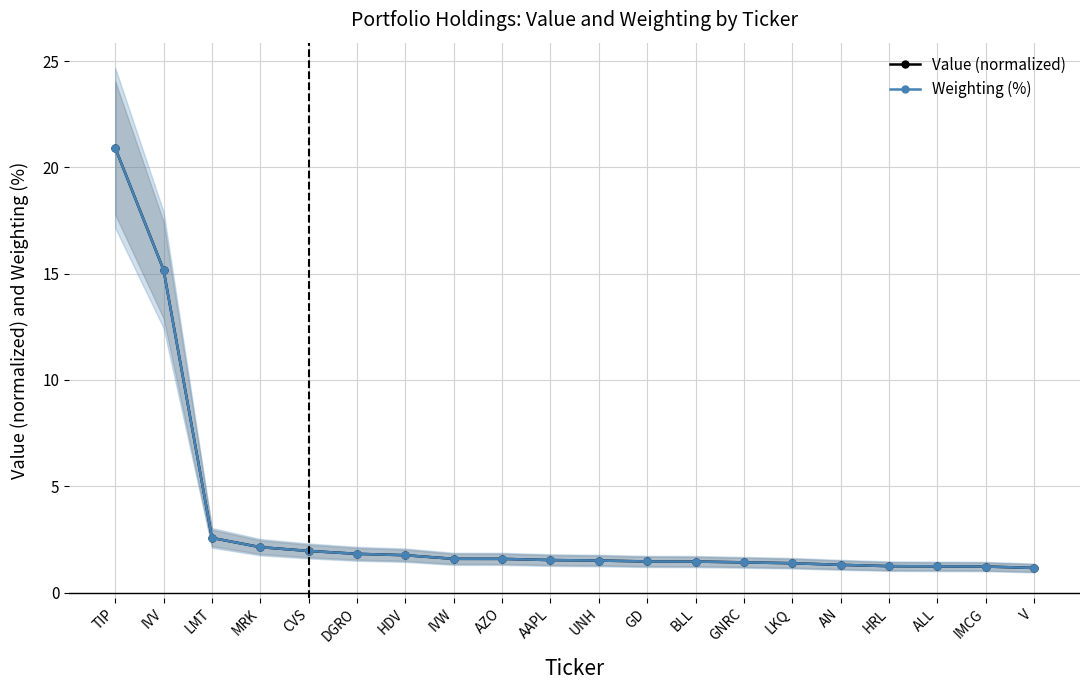

What is the label of the 11th point from the left?

UNH